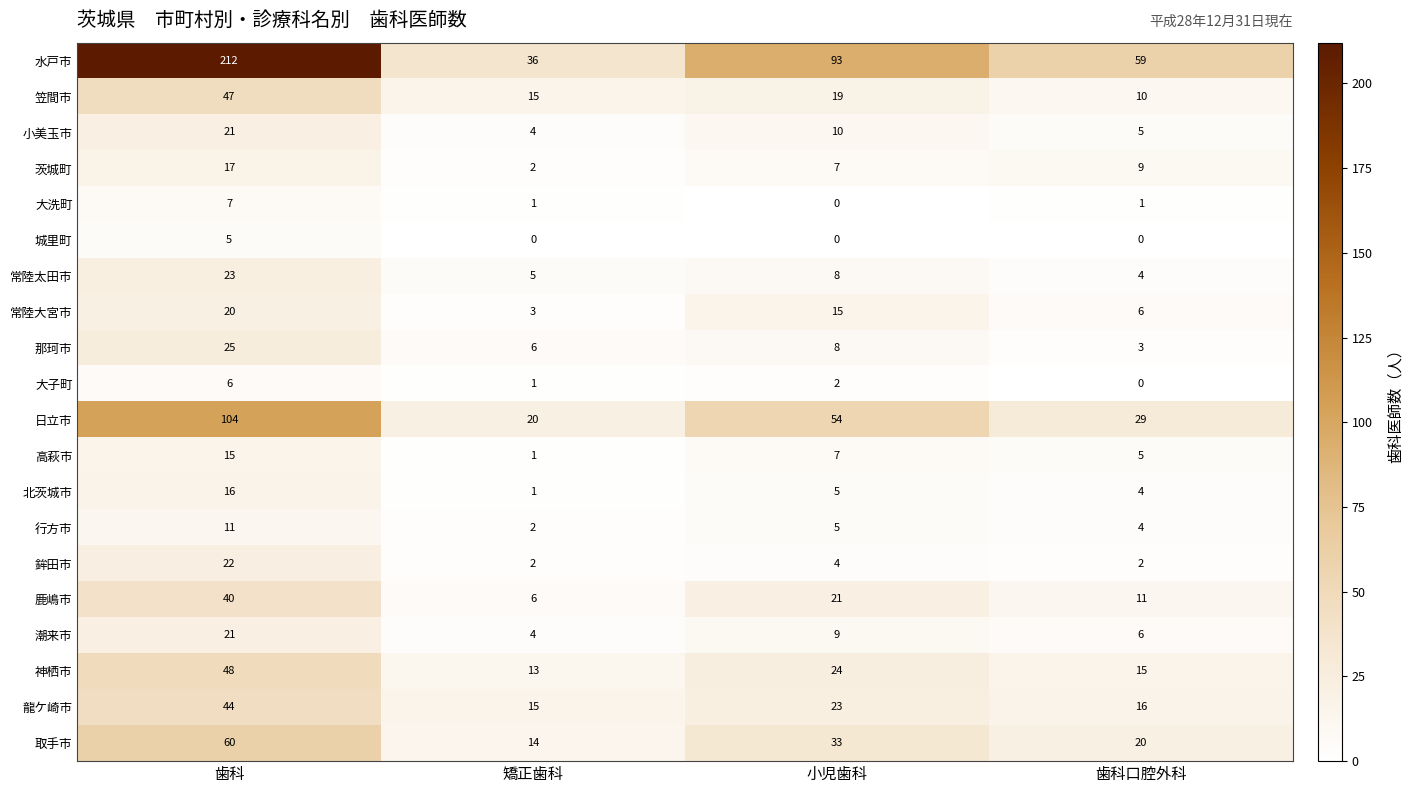

What is the sum of all 大子町 values?

9